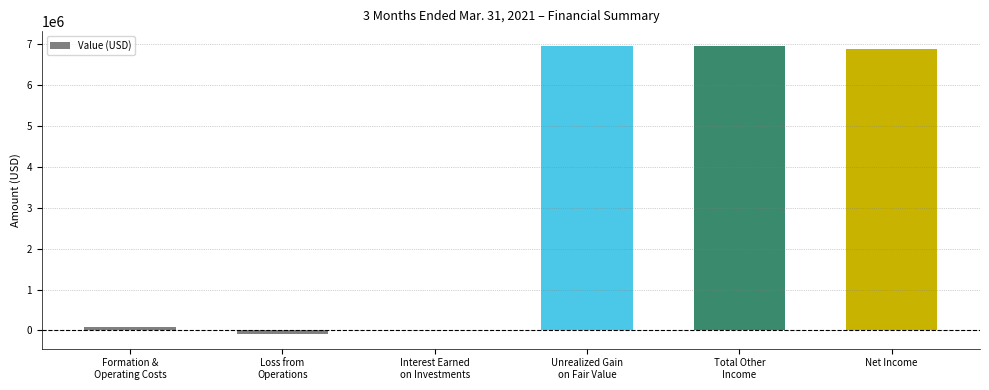

Between Net Income and Formation &
Operating Costs, which is larger?

Net Income